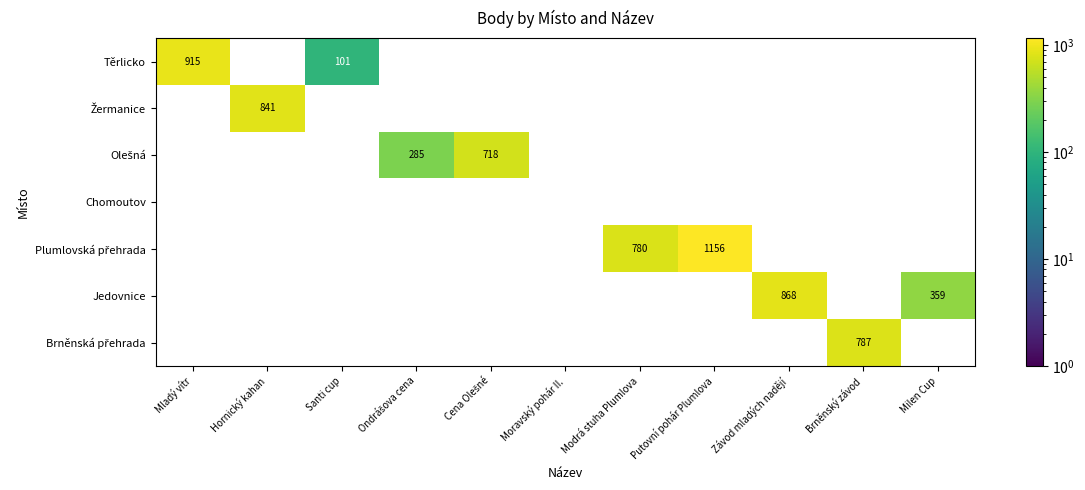

The value of Těrlicko at Moravský pohár II. is 0. True or false?

True